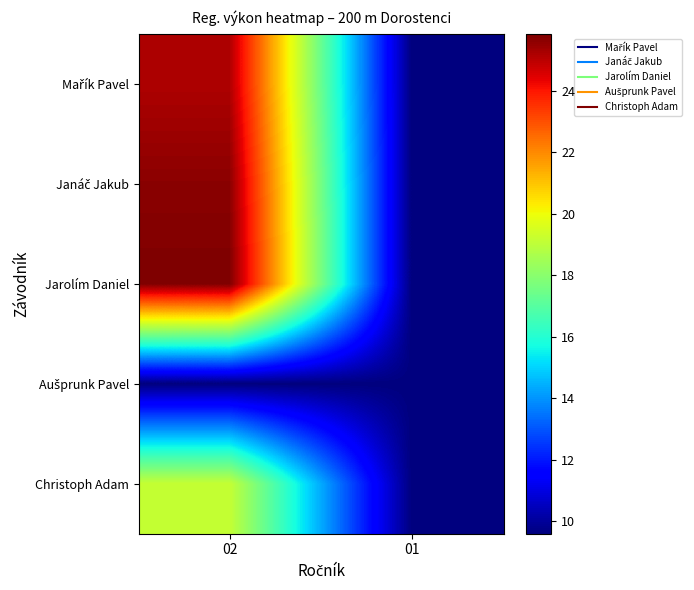

What is the total value across all series at 02?

105.5